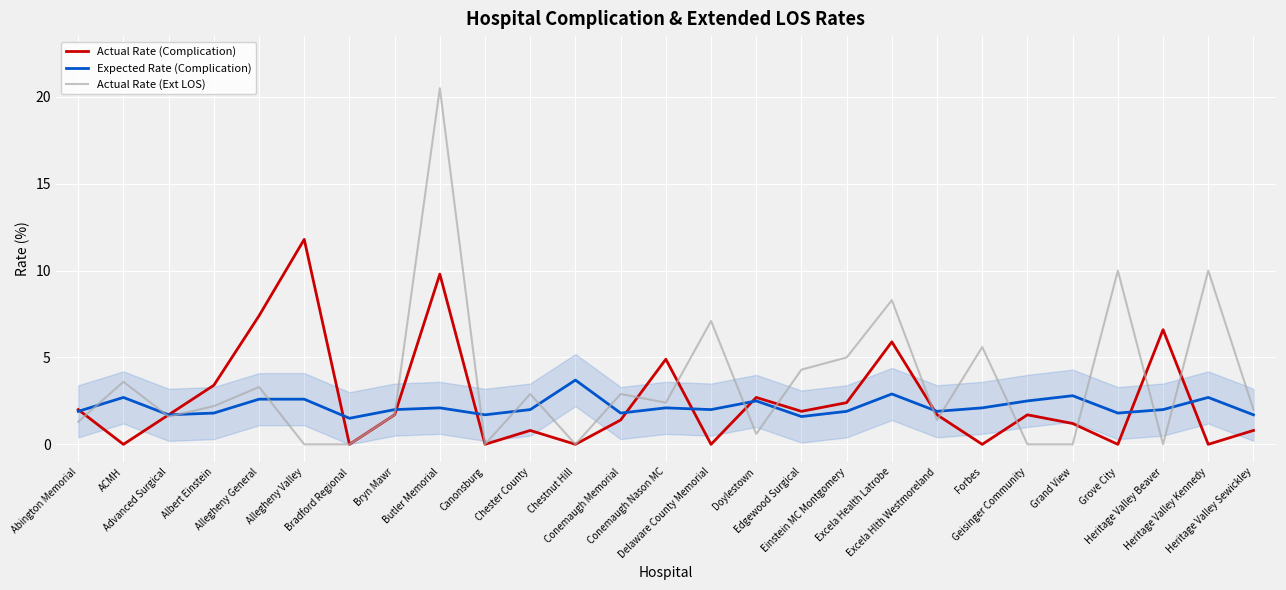

At Excela Hlth Westmoreland, list the series in order from smallest to largest.

Actual Rate (Ext LOS), Actual Rate (Complication), Expected Rate (Complication)